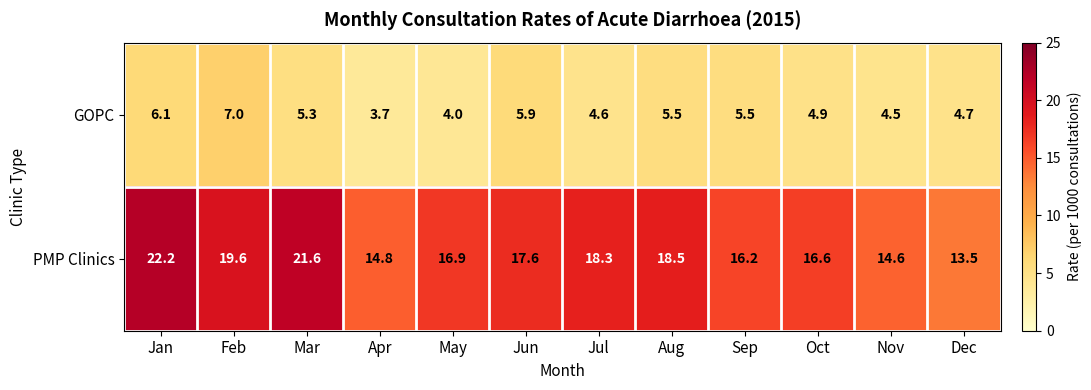

What is the sum of the GOPC values at Feb and Apr?

10.7